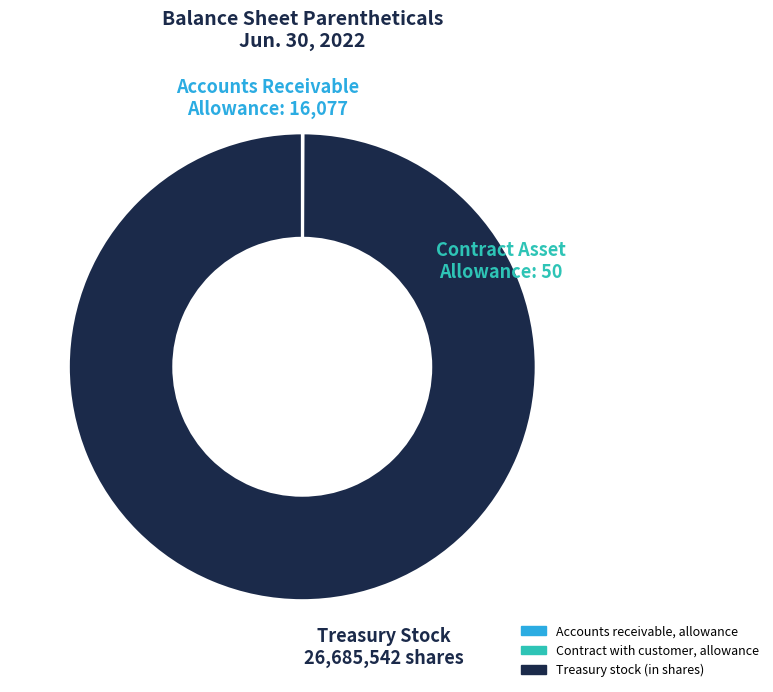

The Treasury stock (in shares) slice represents 88% of the pie. True or false?

False